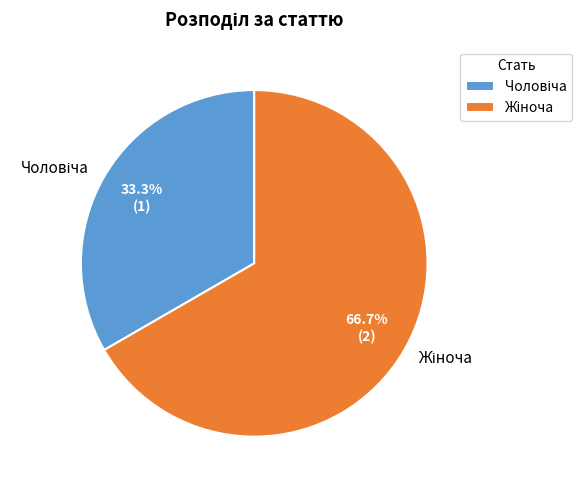

Is there any slice that represents more than half of the pie?

Yes